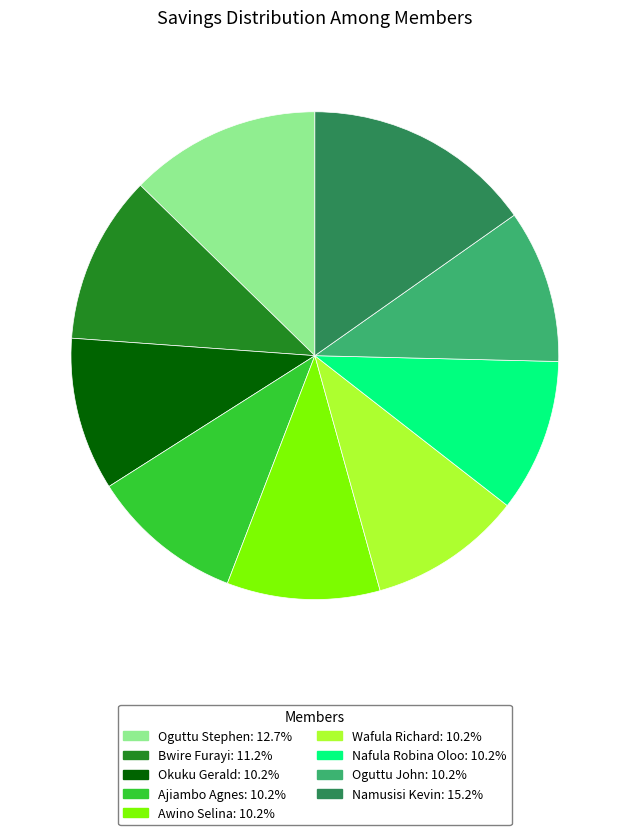

Approximately how many times larger is the value at Nafula Robina Oloo compared to Bwire Furayi?

0.9